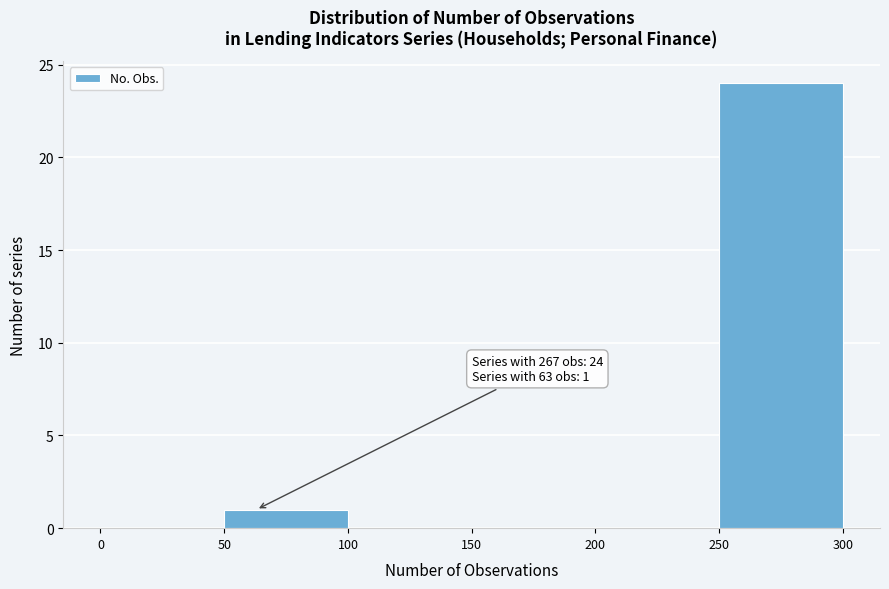

Over which range of the x-axis is the bar tallest?

250 to 300